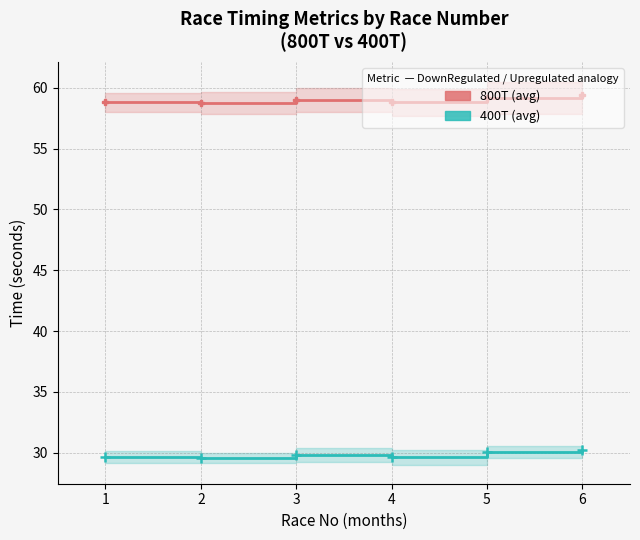

Reading left to right, list all the values displayed in this chart.

800T (avg): 58.8	58.8	59.0	58.8	59.2	59.5
400T (avg): 29.6	29.6	29.8	29.6	30.0	30.2